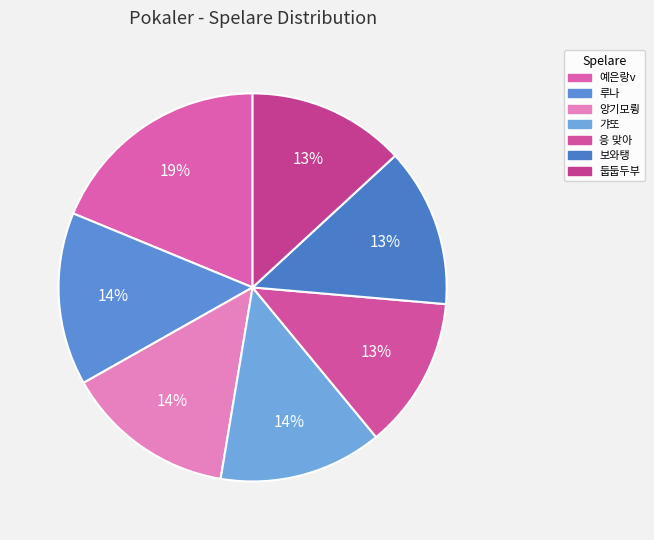

Is it true that 둡둡두부 is 1% of the pie?

False